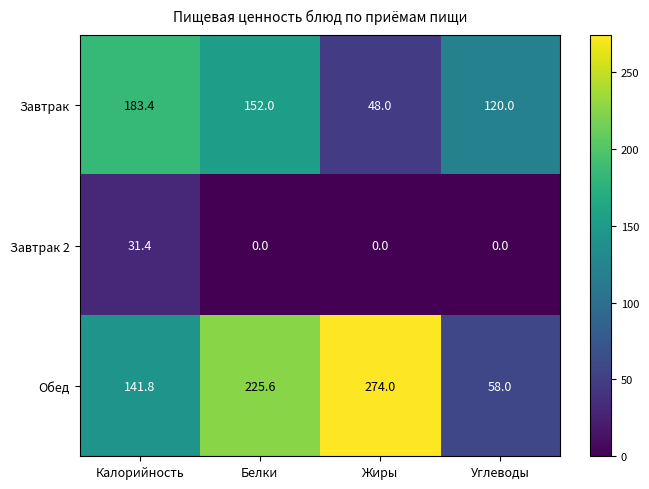

What is the difference between the Завтрак values at Калорийность and Жиры?

135.4